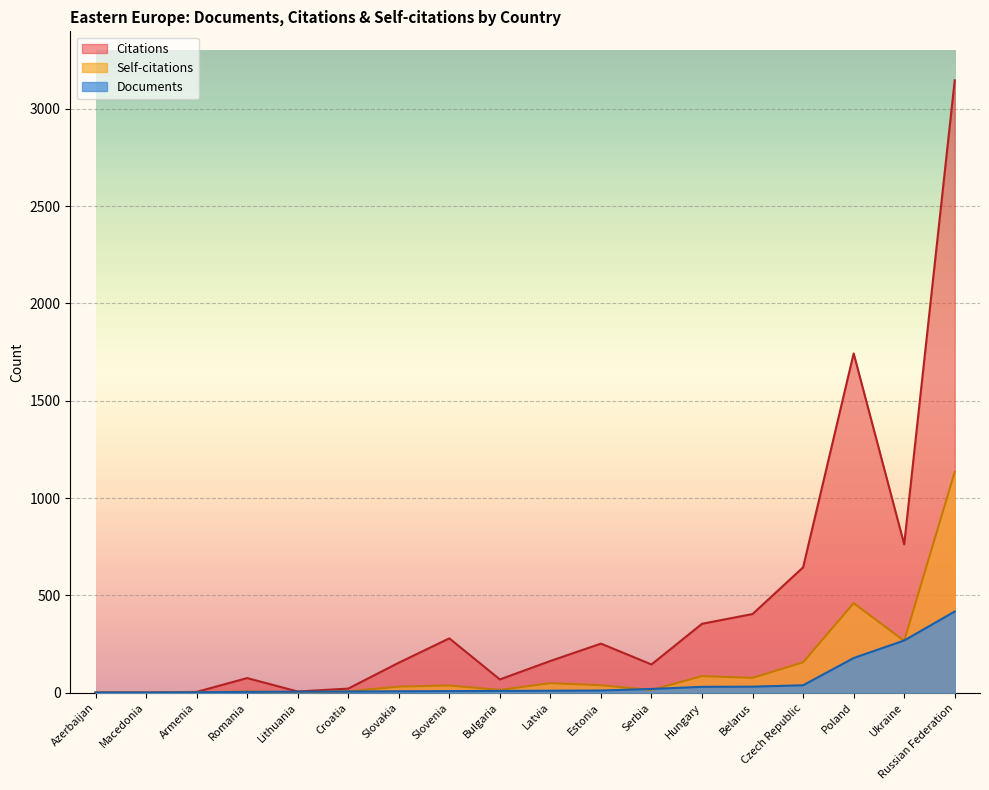

Is it true that Self-citations equals 64 at Estonia?

False